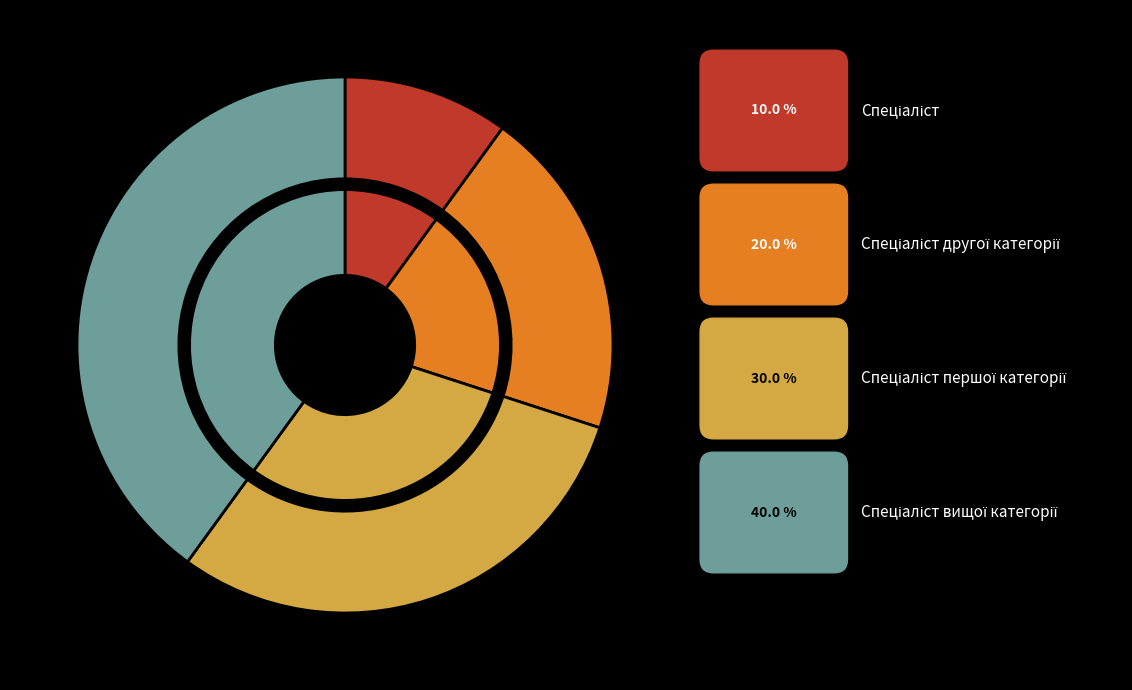

To the nearest percent, what is the combined percentage of Спеціаліст and Спеціаліст вищої категорії?

50%